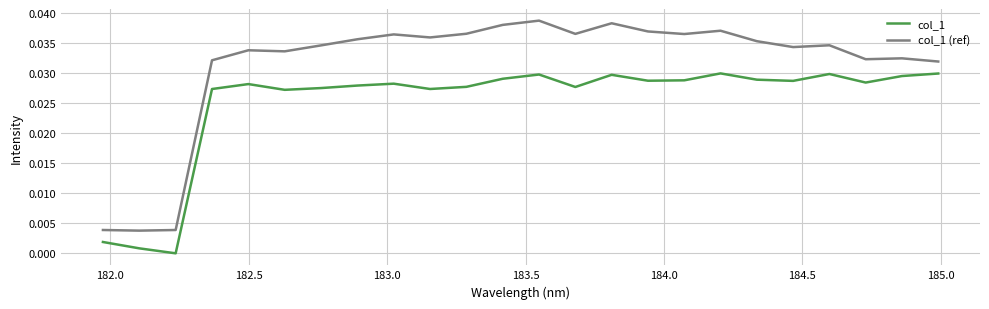

Which series has the largest range (max minus min)?

col_1 (ref)